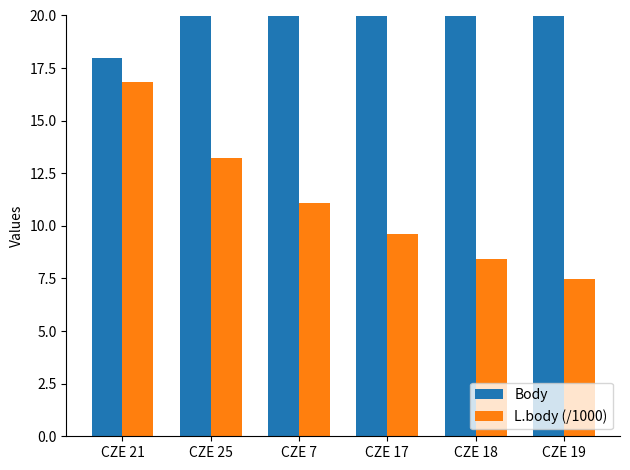

List the series in order of their peak value, highest first.

Body, L.body (/1000)